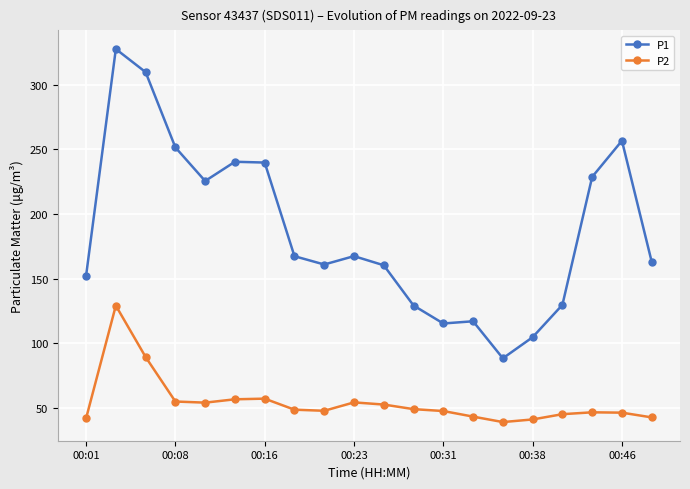

True or false: P1 and P2 cross at least once.

False